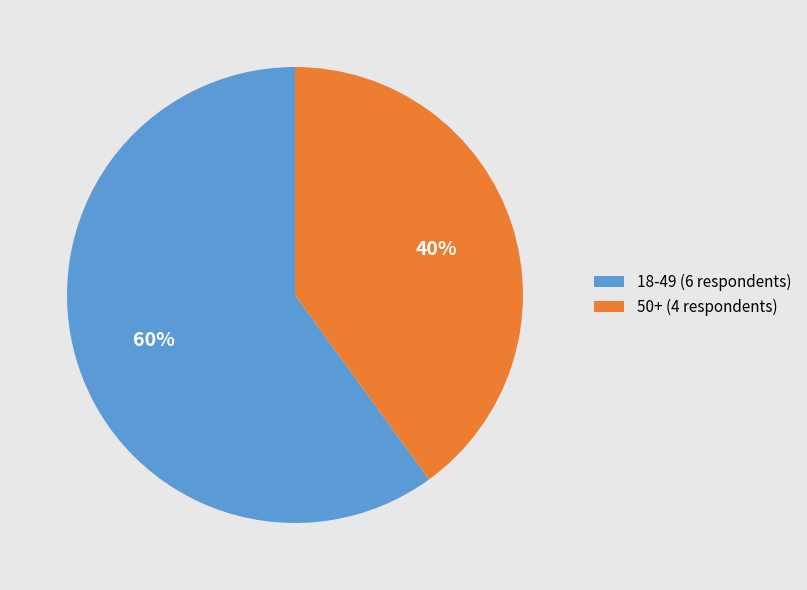

Rank the categories by value from highest to lowest.

18-49 (6 respondents), 50+ (4 respondents)